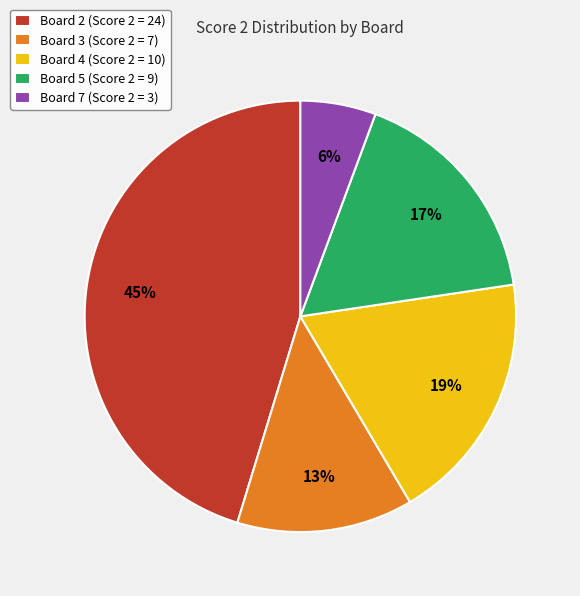

To the nearest percent, what percentage of the pie is Board 2 (Score 2 = 24)?

45%